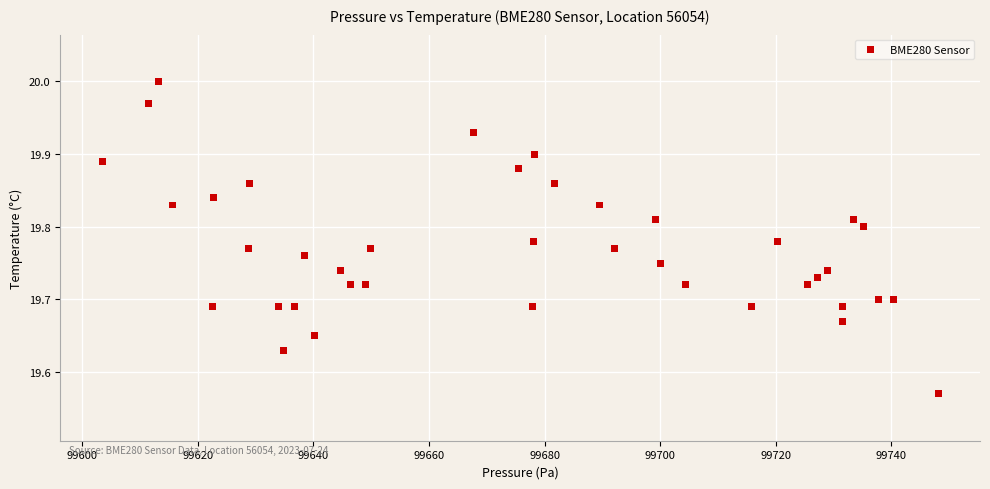

What is the range of Y values (max minus min)?

0.4